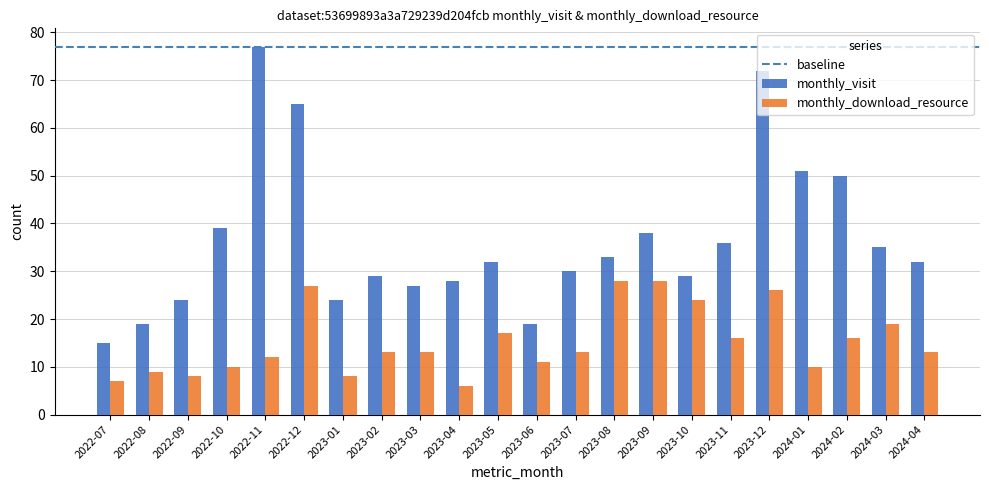

List the series in order of their overall mean, lowest first.

monthly_download_resource, monthly_visit